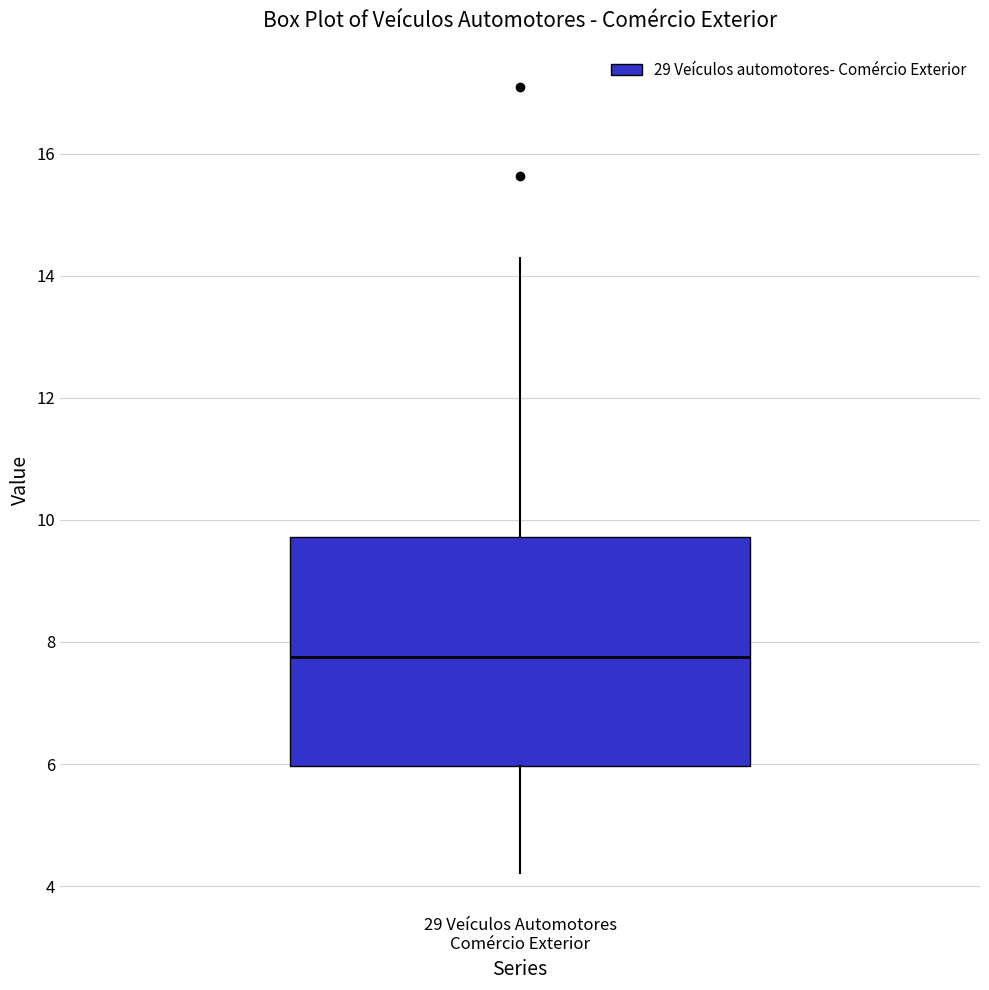

Read this box plot against the y-axis: the position of the median line, the range covered by the box, and the ends of both whiskers. The values are not printed on the chart, so give them approximately, as read against the axis.

median 7.8, box 6.0 to 9.8, whiskers 4.2 to 14.2